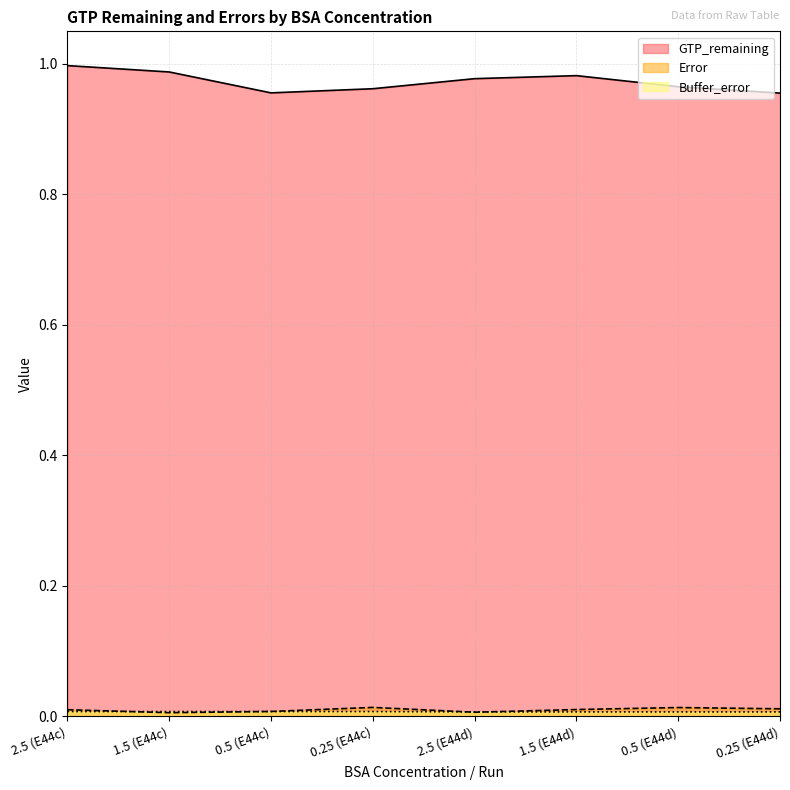

Which has a higher value, 0.5 (E44c) or 0.25 (E44d)?

0.5 (E44c)